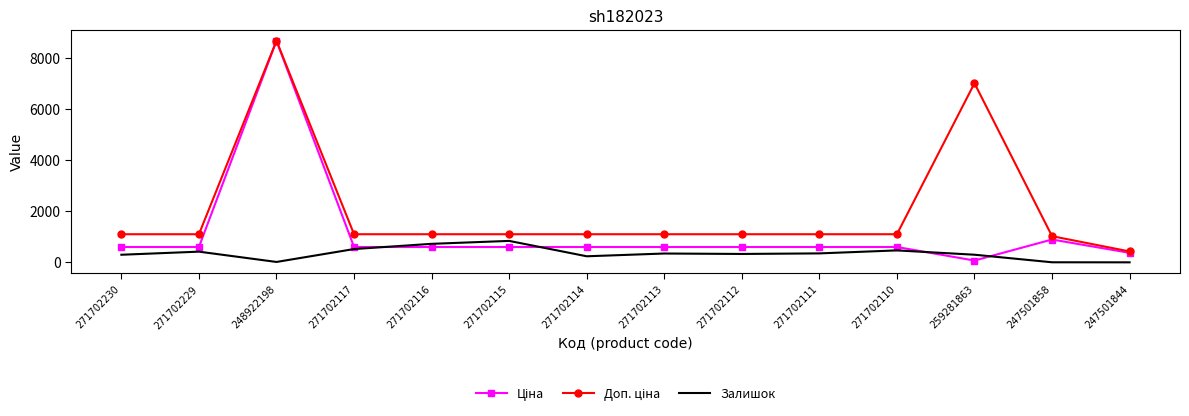

Is it true that Залишок equals 418.0 at 271702229?

True